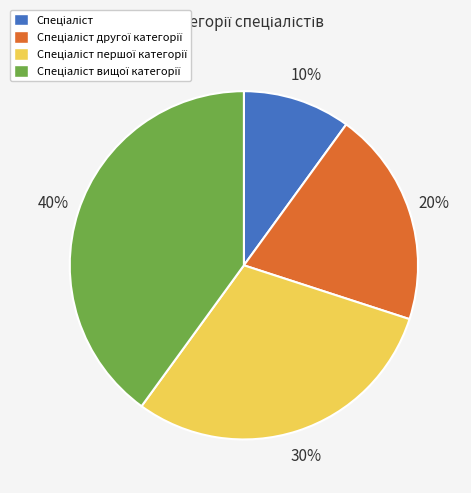

To the nearest percent, what is the difference between the largest and smallest slice percentages?

30%